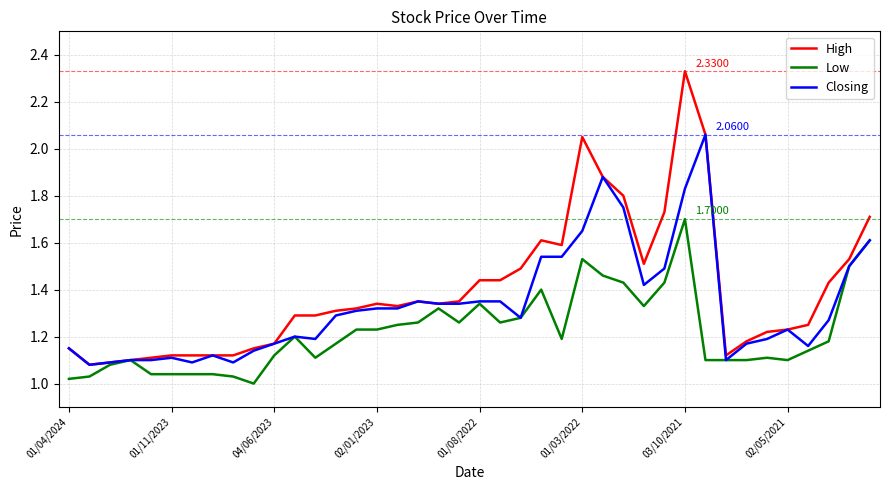

Rank the series by their maximum value, from lowest to highest.

Low, Closing, High